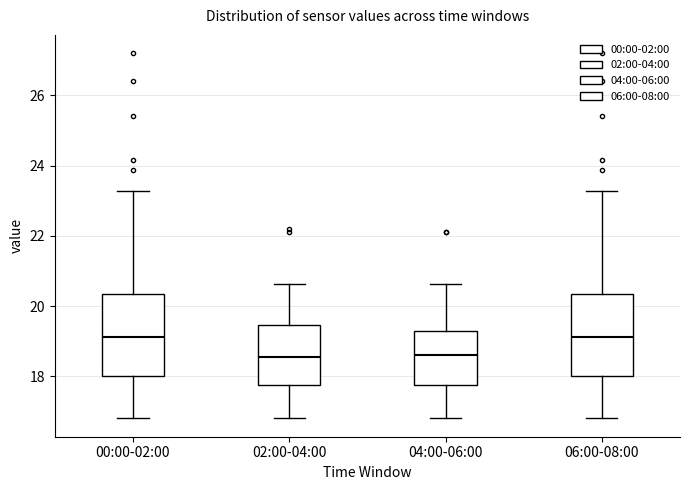

Reading left to right, transcribe this box plot: for each box, give where its median line is, the range the box spans, and where its two whiskers end, as read against the y-axis. The values are not printed on the chart, so give them approximately, as read against the axis.

00:00-02:00: median 19.2, box 18.0 to 20.4, whiskers 16.8 to 23.2
02:00-04:00: median 18.6, box 17.8 to 19.4, whiskers 16.8 to 20.6
04:00-06:00: median 18.6, box 17.8 to 19.2, whiskers 16.8 to 20.6
06:00-08:00: median 19.2, box 18.0 to 20.4, whiskers 16.8 to 23.2